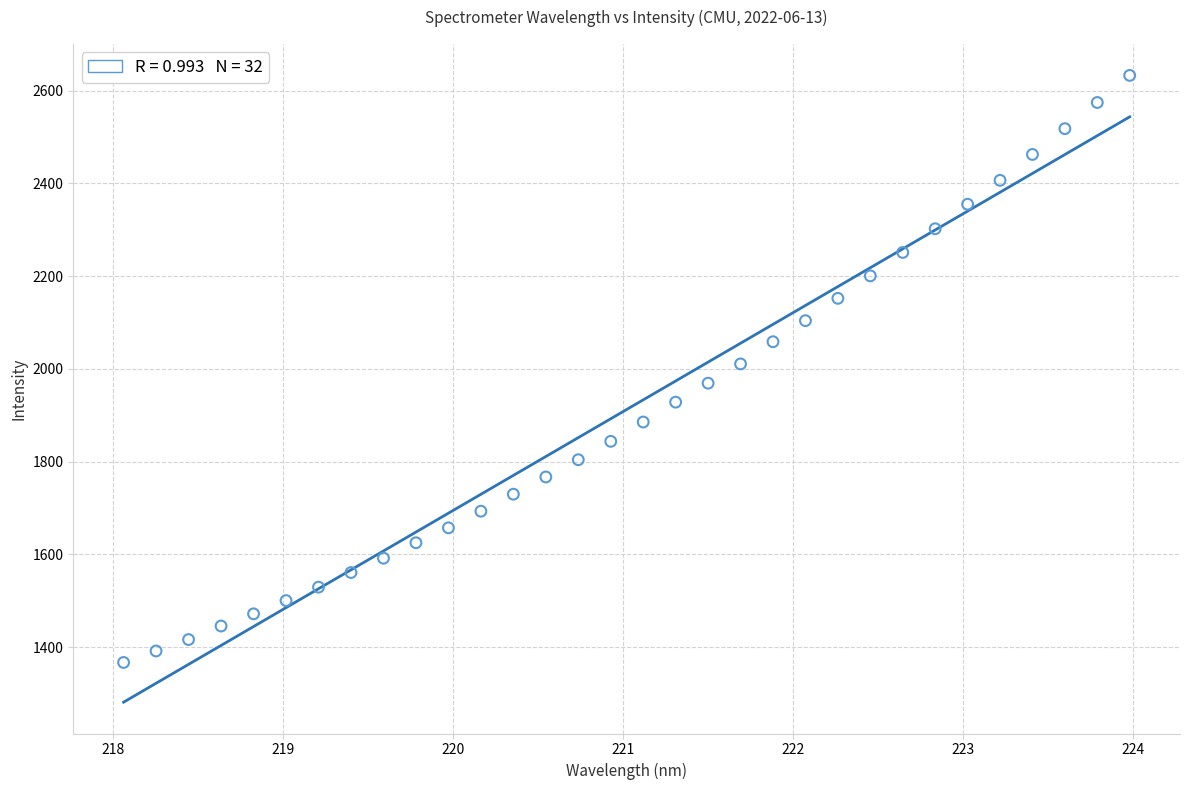

What is the range of X values (max minus min)?

5.9